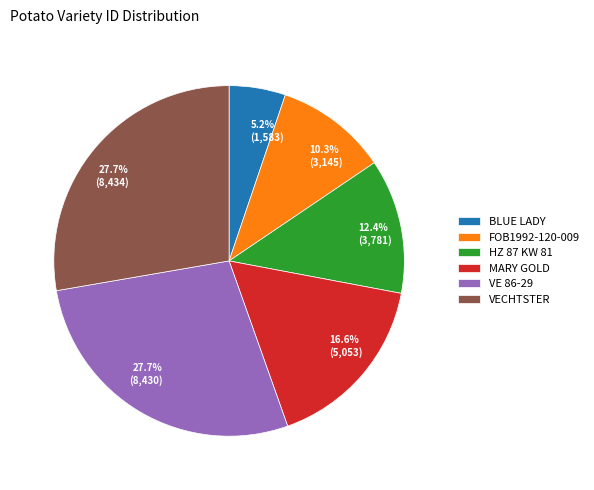

Does VECHTSTER represent more than half of the total?

No